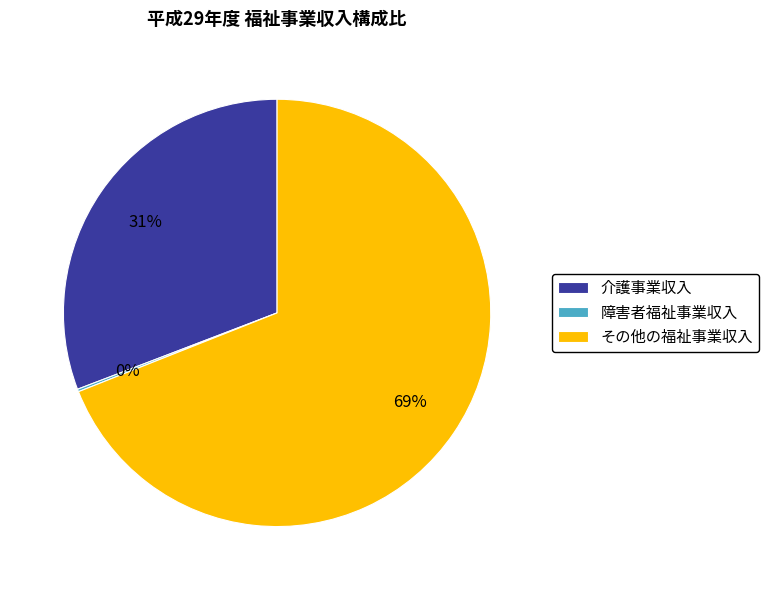

True or false: その他の福祉事業収入 accounts for 59% of the total.

False